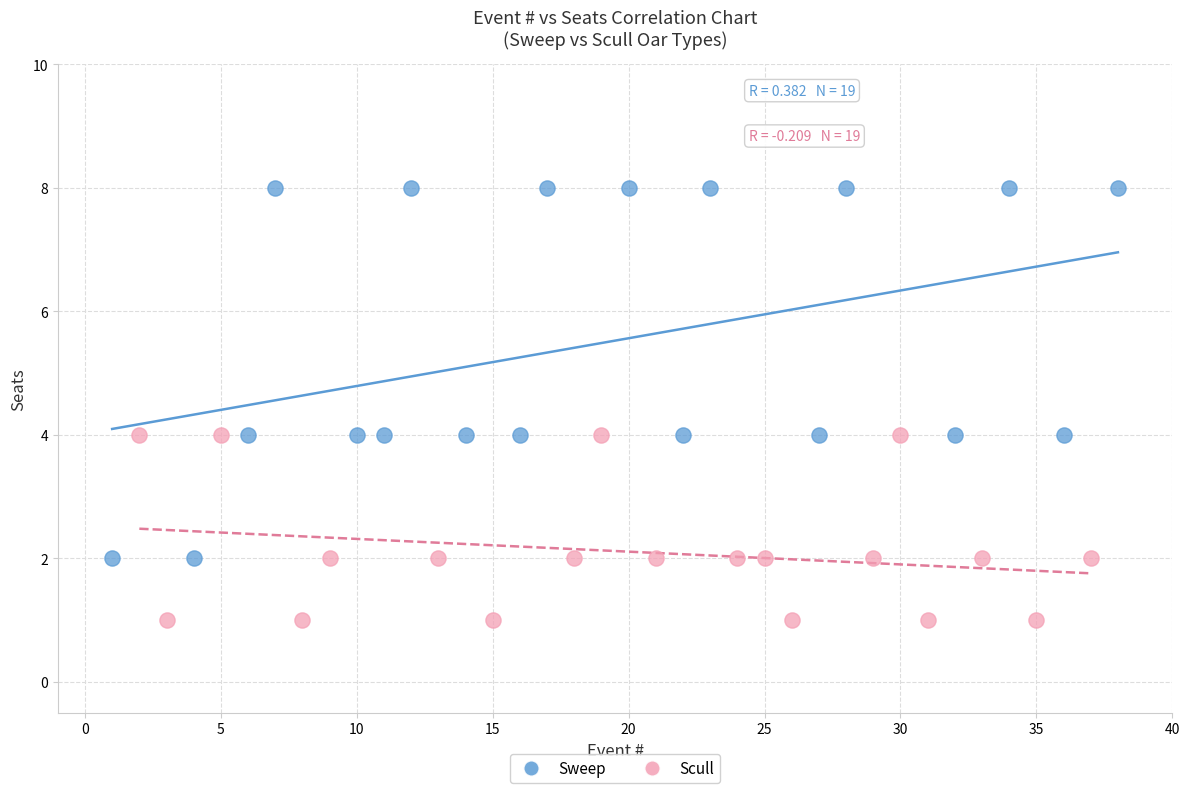

Which series has the widest spread of Y values?

Sweep